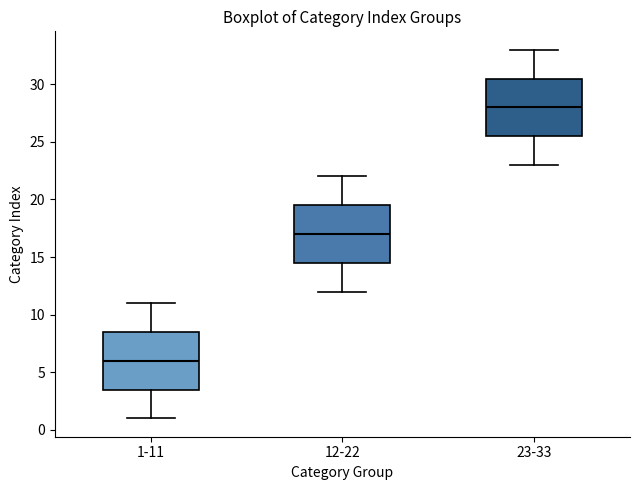

Reading left to right, transcribe this box plot: for each box, give where its median line is, the range the box spans, and where its two whiskers end, as read against the y-axis. The values are not printed on the chart, so give them approximately, as read against the axis.

1-11: median 6.0, box 3.5 to 8.5, whiskers 1.0 to 11.0
12-22: median 17.0, box 14.5 to 19.5, whiskers 12.0 to 22.0
23-33: median 28.0, box 25.5 to 30.5, whiskers 23.0 to 33.0